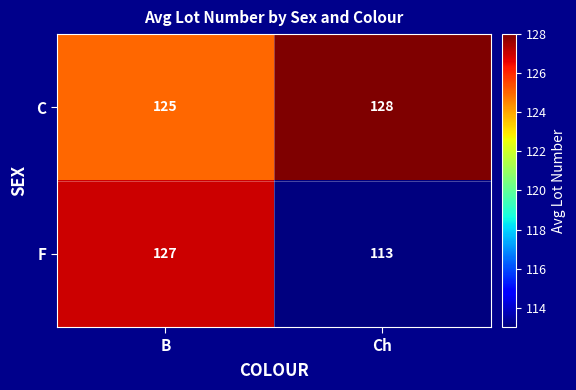

How many categories are shown in the chart?

2